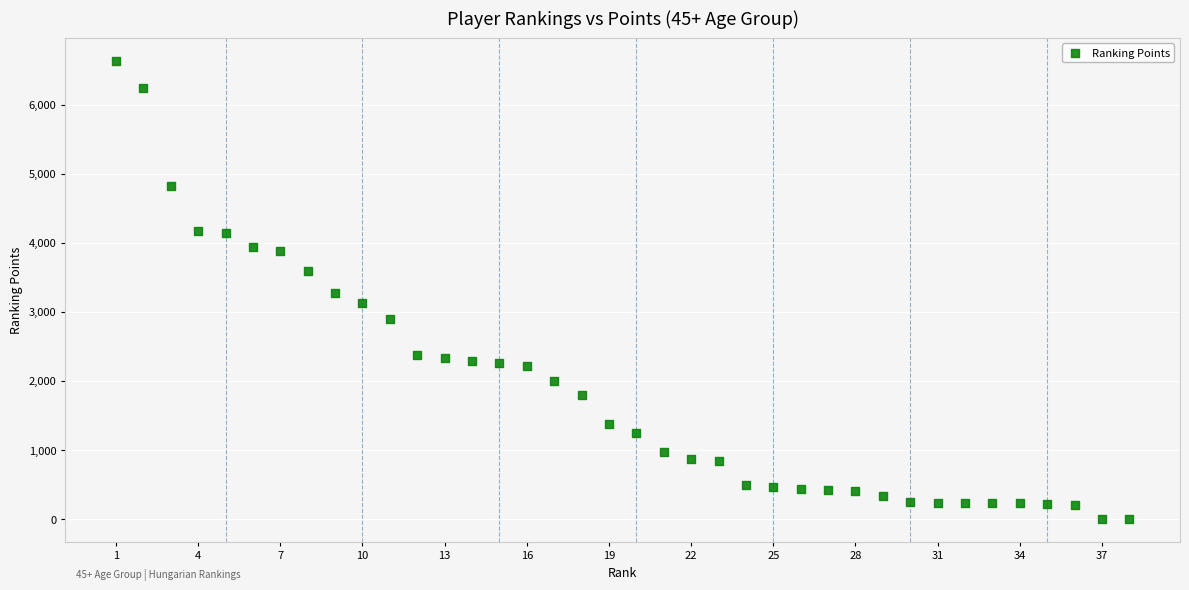

What is the range of X values (max minus min)?

37